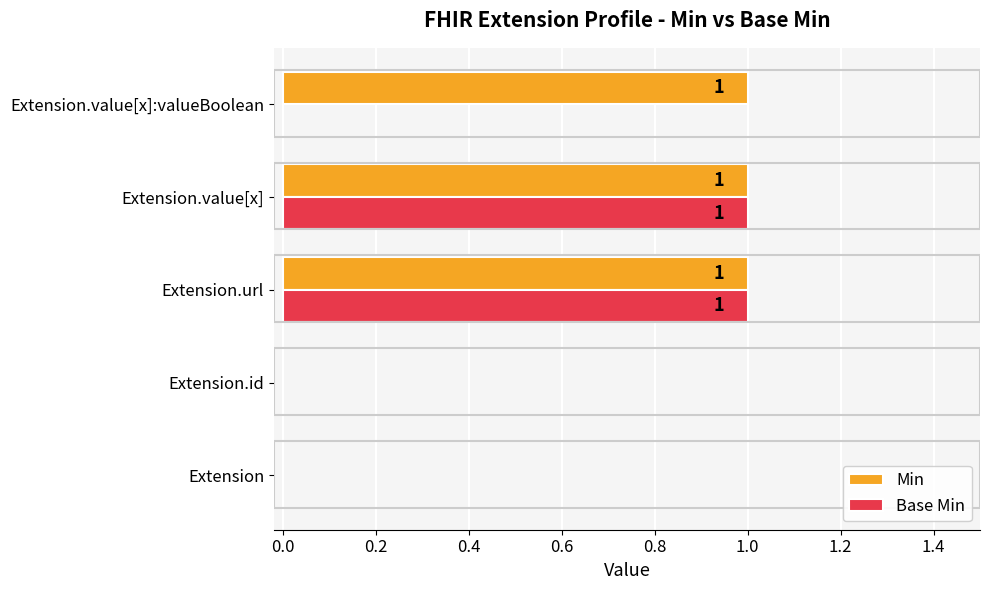

How many Min values are between 0 and 1?

5